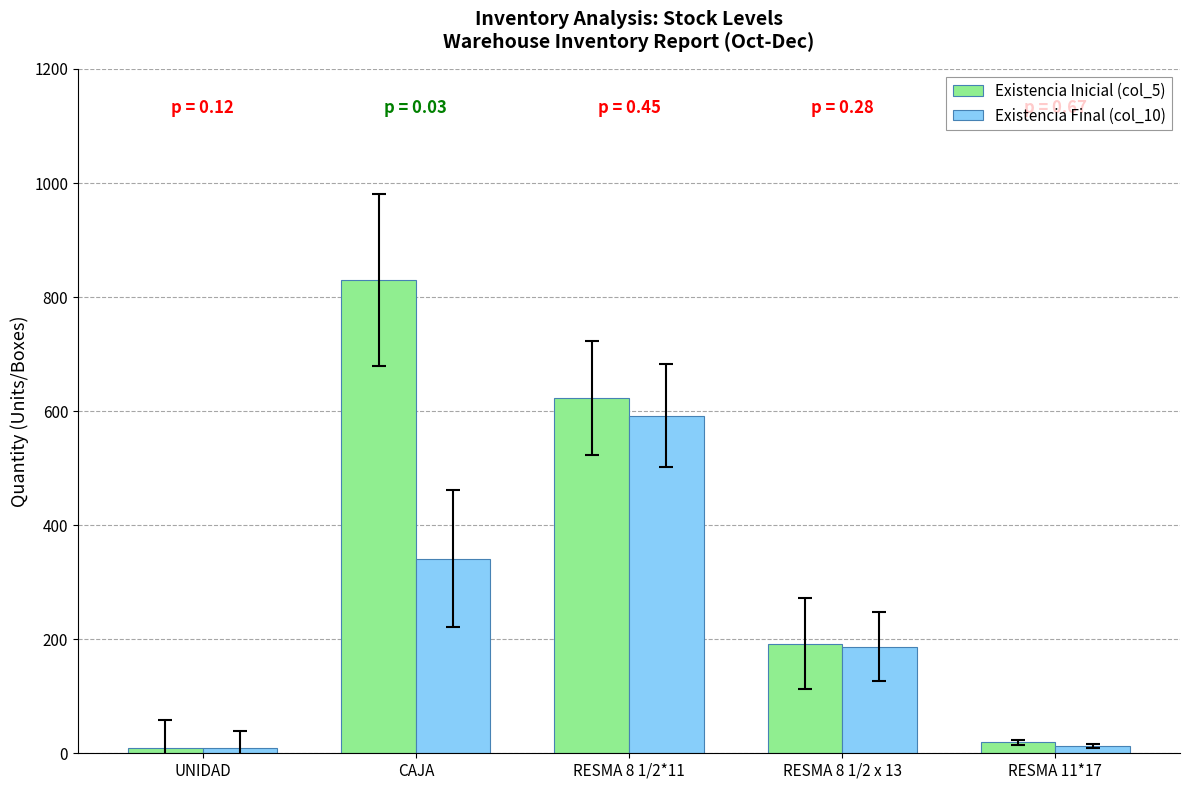

What is the total value across all series at CAJA?

1171